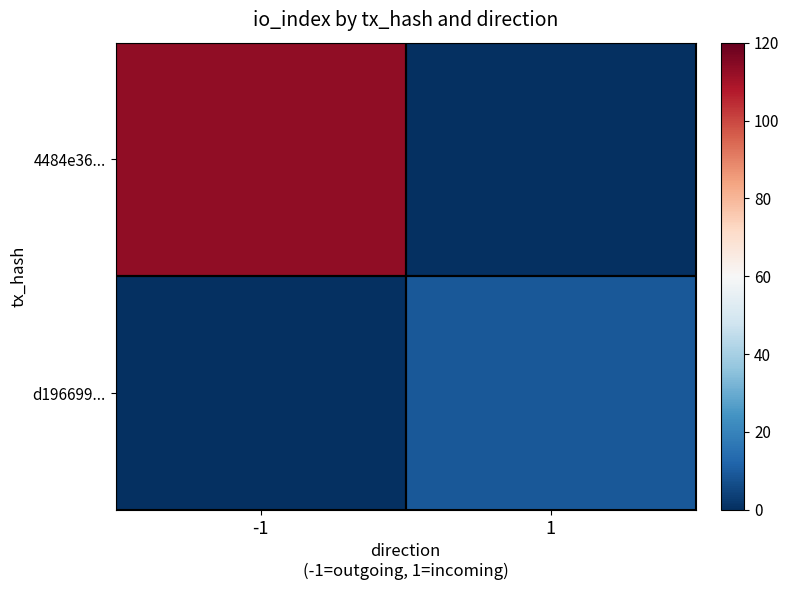

Reading left to right, list all the values displayed in this chart.

4484e36...: -1=113	1=0
d196699...: -1=0	1=9